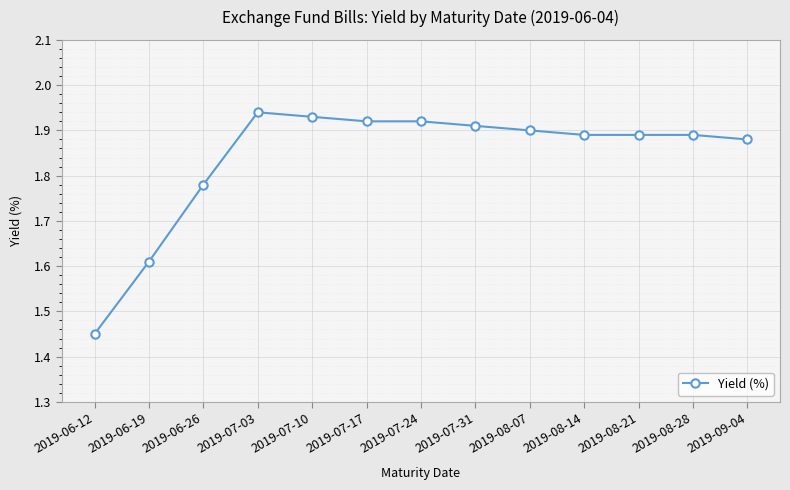

What is the label of the 3rd point from the right?

2019-08-21